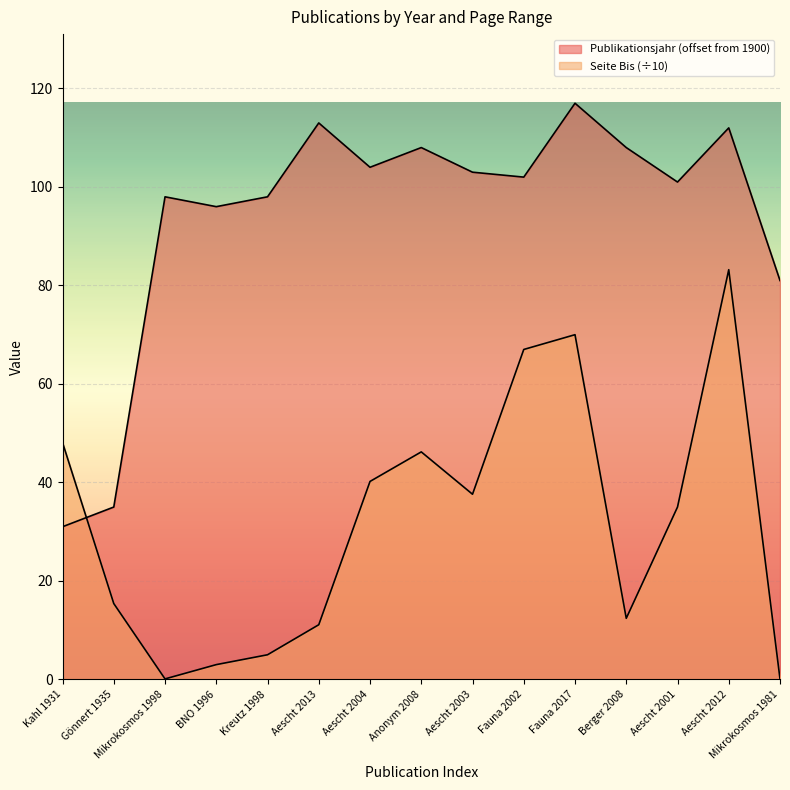

List the series in order of their overall mean, highest first.

Publikationsjahr, Seite Bis